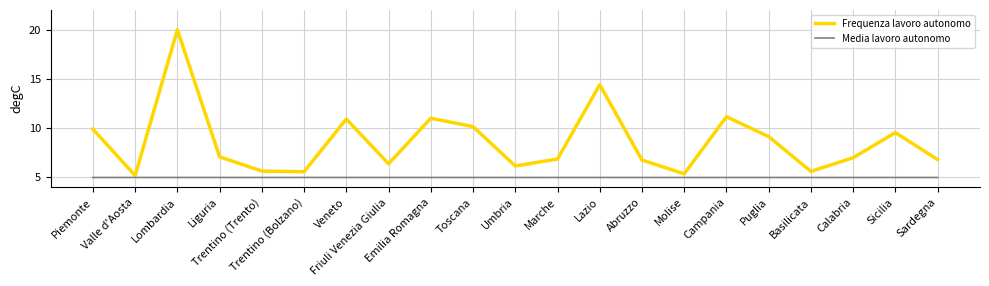

True or false: Frequenza lavoro autonomo has more than 0 interior local peaks.

True